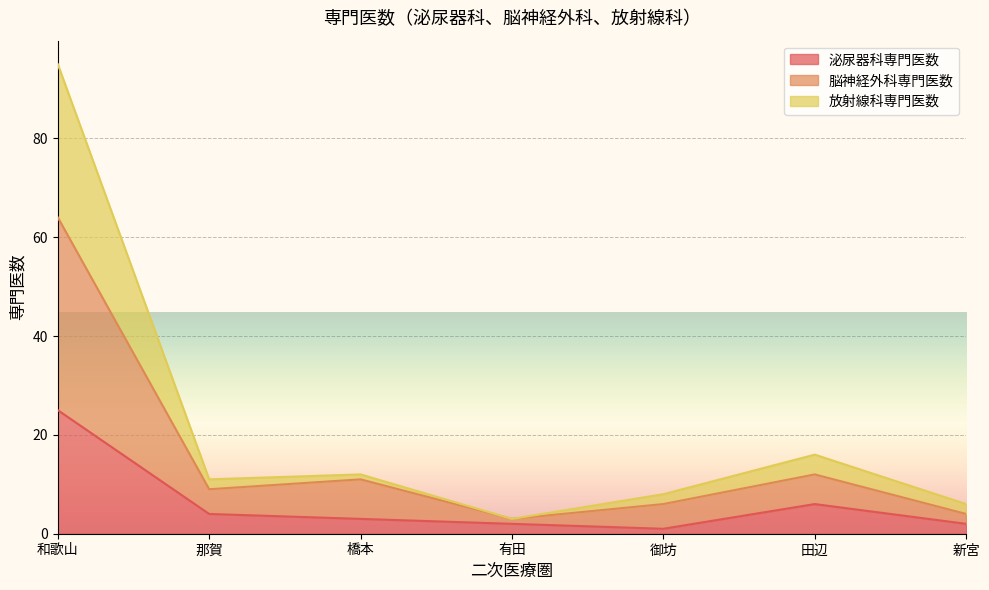

True or false: 放射線科専門医数 has more than 2 points higher than both neighbors.

False